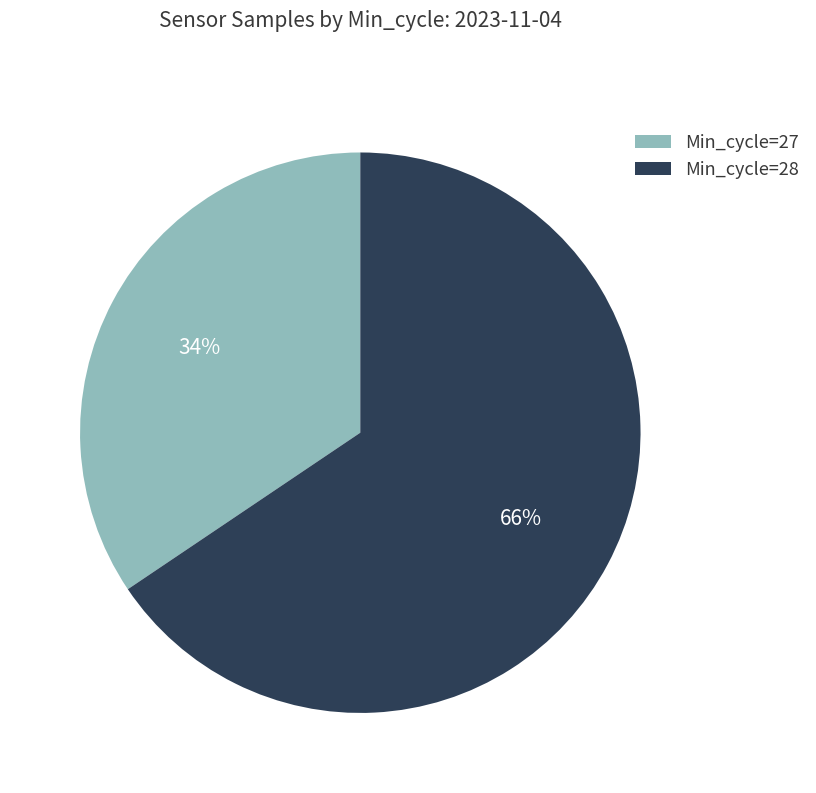

The Min_cycle=28 slice represents 55% of the pie. True or false?

False